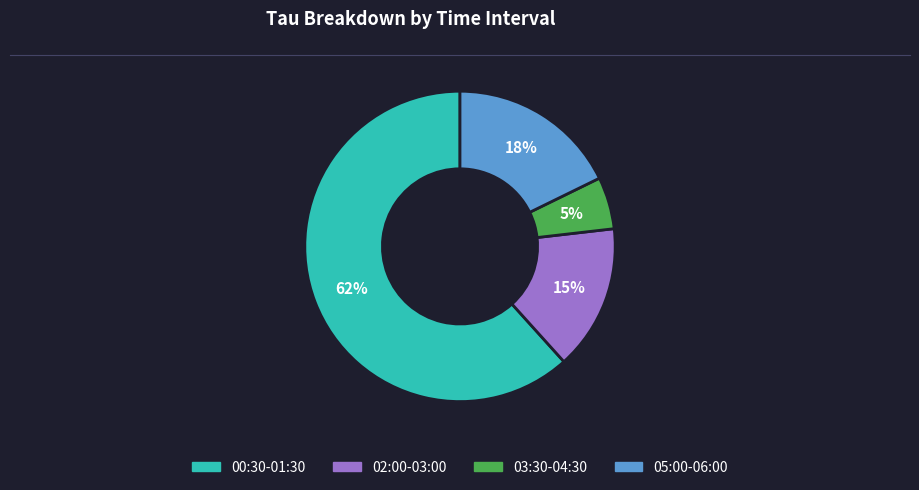

Does any single category account for the majority?

Yes